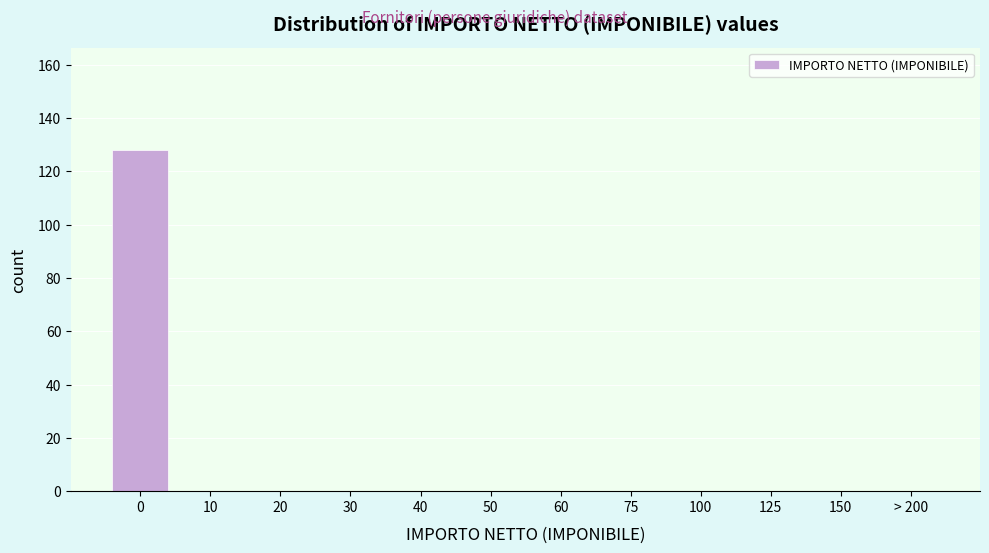

Reading right to left, transcribe all the data shown in this chart.

> 200=0	150=0	125=0	100=0	75=0	60=0	50=0	40=0	30=0	20=0	10=0	0=128